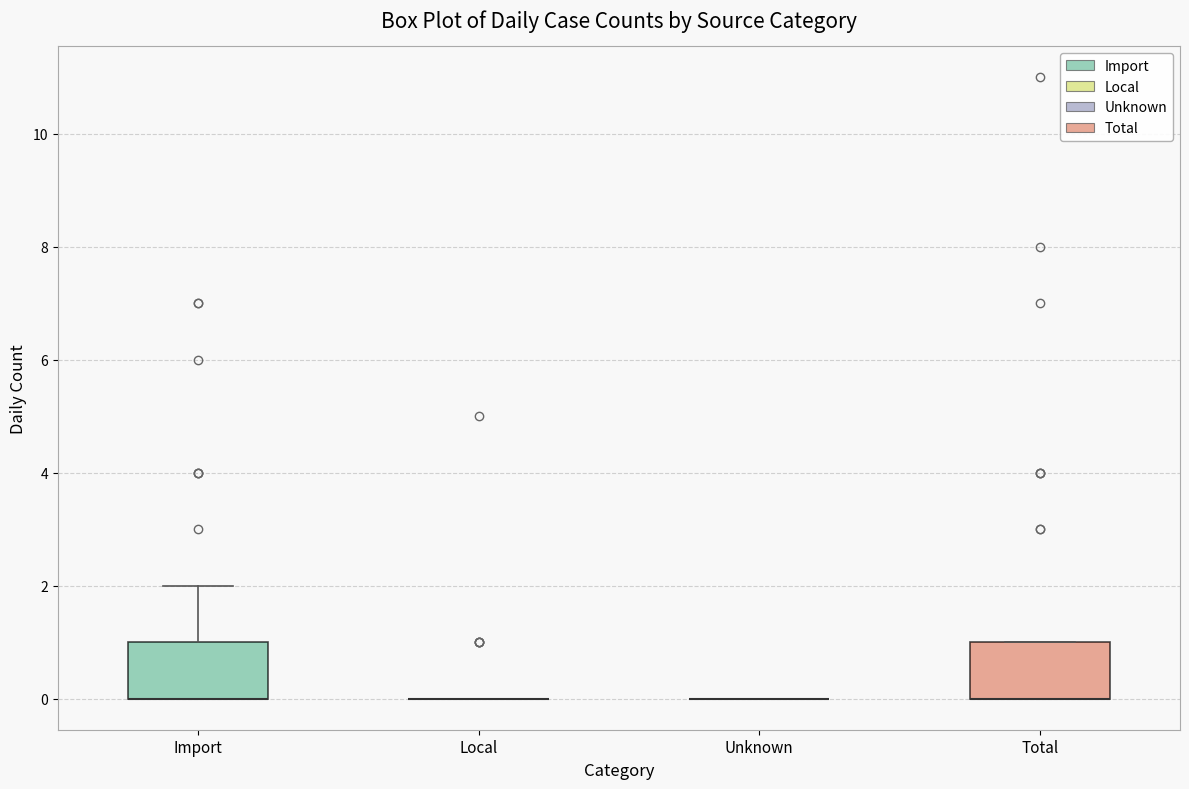

Reading left to right, read every box against the y-axis: the position of its median line, the range the box covers, and the ends of its whiskers. The values are not printed on the chart, so give them approximately, as read against the axis.

Import: median 0 (drawn on the box's lower edge), box 0 to 1, whiskers 0 to 2
Local: box collapsed to a line at 0, whiskers 0 to 0
Unknown: box collapsed to a line at 0, whiskers 0 to 0
Total: median 0 (drawn on the box's lower edge), box 0 to 1, whiskers 0 to 1